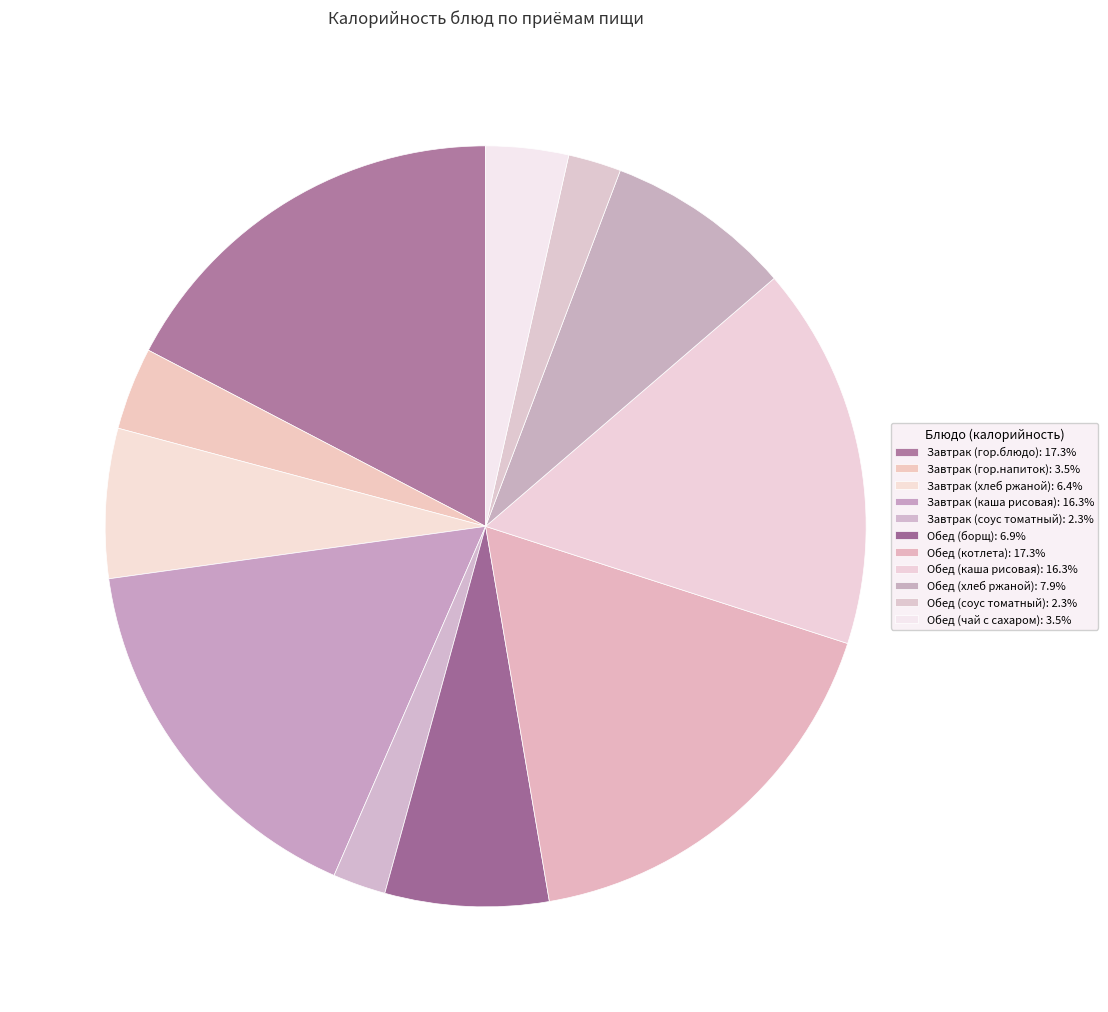

Is it true that Обед (каша рисовая) is 16% of the pie?

True